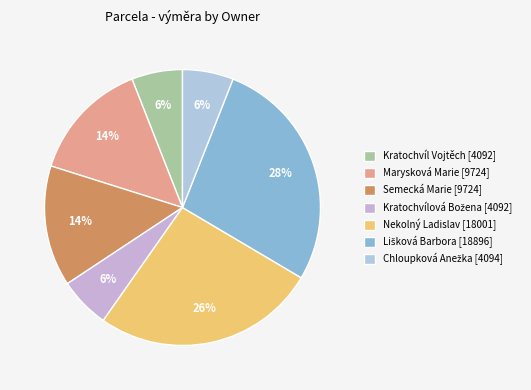

How many segments does this pie chart have?

7